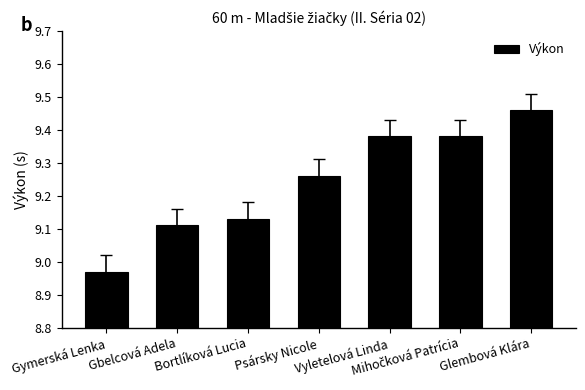

What is the change in value from Psársky Nicole to Vyletelová Linda?

+0.1